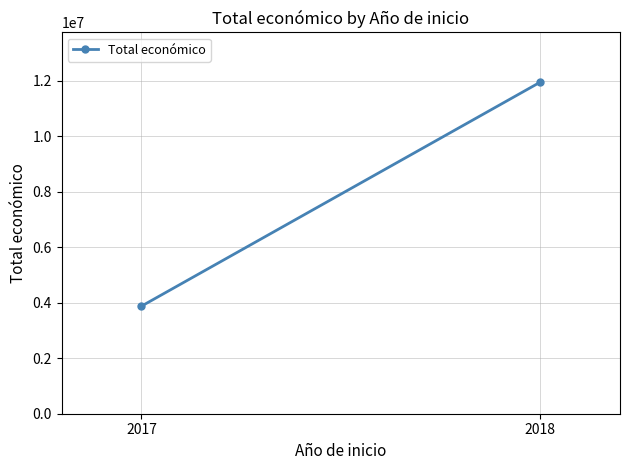

What is the ratio of the value at 2018 to the value at 2017?

3.1